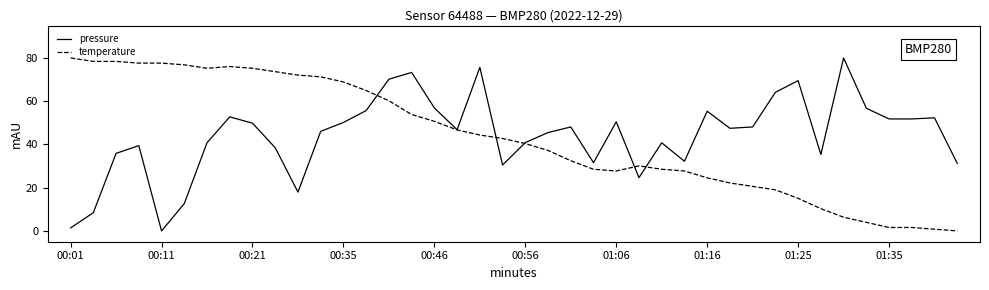

What is the maximum value for pressure?

80.0